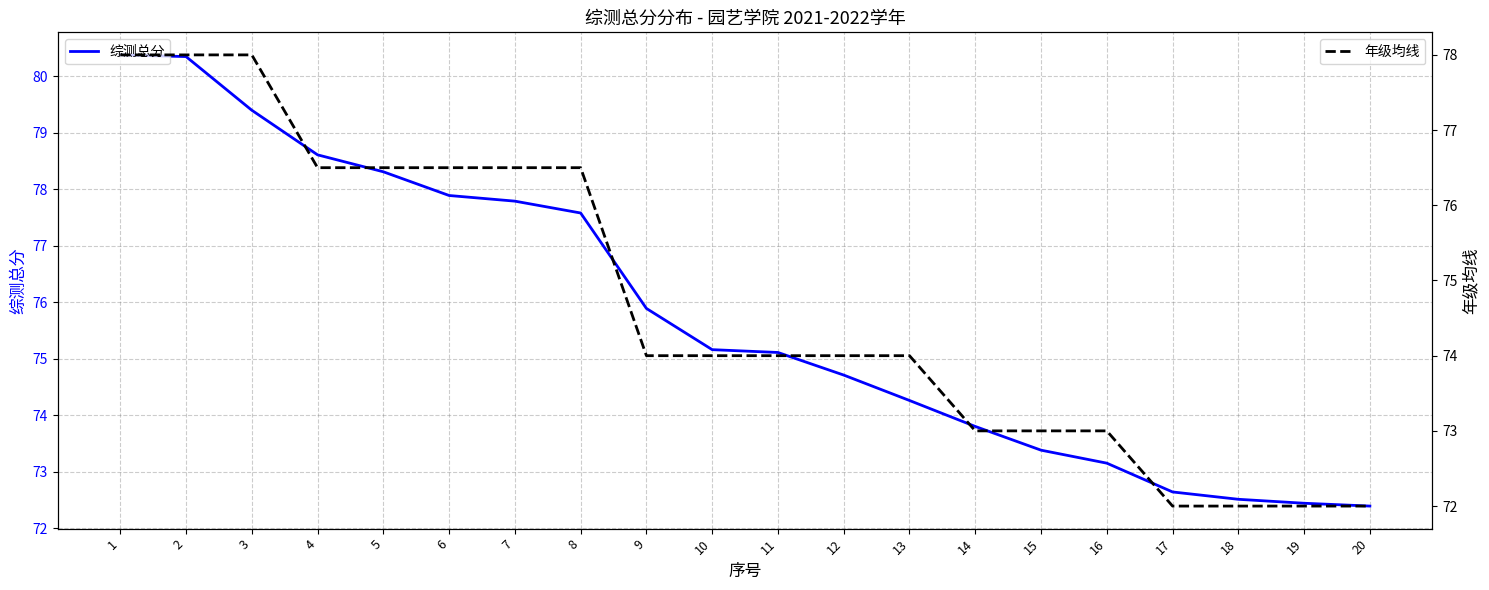

List the series in order of their peak value, lowest first.

年级均线, 综测总分